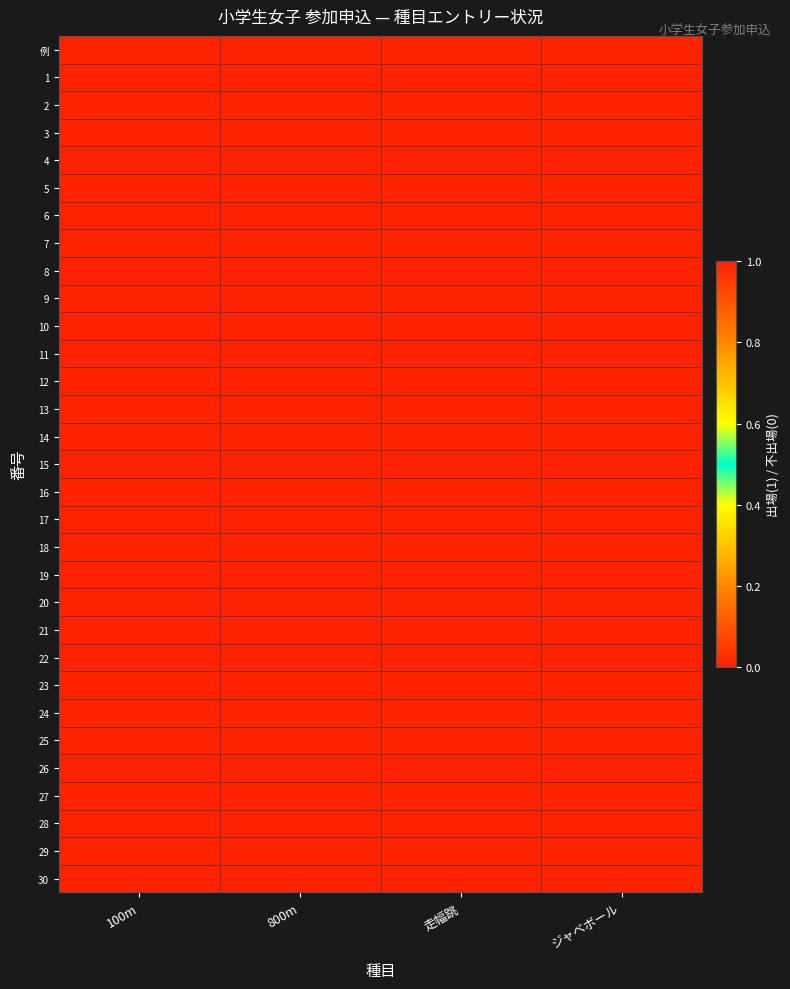

Reading right to left, extract all data points from this chart.

例: ジャベボール=1	走幅跳=1	800m=1	100m=1
1: ジャベボール=0	走幅跳=0	800m=0	100m=0
2: ジャベボール=0	走幅跳=0	800m=0	100m=0
3: ジャベボール=0	走幅跳=0	800m=0	100m=0
4: ジャベボール=0	走幅跳=0	800m=0	100m=0
5: ジャベボール=0	走幅跳=0	800m=0	100m=0
6: ジャベボール=0	走幅跳=0	800m=0	100m=0
7: ジャベボール=0	走幅跳=0	800m=0	100m=0
8: ジャベボール=0	走幅跳=0	800m=0	100m=0
9: ジャベボール=0	走幅跳=0	800m=0	100m=0
10: ジャベボール=0	走幅跳=0	800m=0	100m=0
11: ジャベボール=0	走幅跳=0	800m=0	100m=0
12: ジャベボール=0	走幅跳=0	800m=0	100m=0
13: ジャベボール=0	走幅跳=0	800m=0	100m=0
14: ジャベボール=0	走幅跳=0	800m=0	100m=0
15: ジャベボール=0	走幅跳=0	800m=0	100m=0
16: ジャベボール=0	走幅跳=0	800m=0	100m=0
17: ジャベボール=0	走幅跳=0	800m=0	100m=0
18: ジャベボール=0	走幅跳=0	800m=0	100m=0
19: ジャベボール=0	走幅跳=0	800m=0	100m=0
20: ジャベボール=0	走幅跳=0	800m=0	100m=0
21: ジャベボール=0	走幅跳=0	800m=0	100m=0
22: ジャベボール=0	走幅跳=0	800m=0	100m=0
23: ジャベボール=0	走幅跳=0	800m=0	100m=0
24: ジャベボール=0	走幅跳=0	800m=0	100m=0
25: ジャベボール=0	走幅跳=0	800m=0	100m=0
26: ジャベボール=0	走幅跳=0	800m=0	100m=0
27: ジャベボール=0	走幅跳=0	800m=0	100m=0
28: ジャベボール=0	走幅跳=0	800m=0	100m=0
29: ジャベボール=0	走幅跳=0	800m=0	100m=0
30: ジャベボール=0	走幅跳=0	800m=0	100m=0